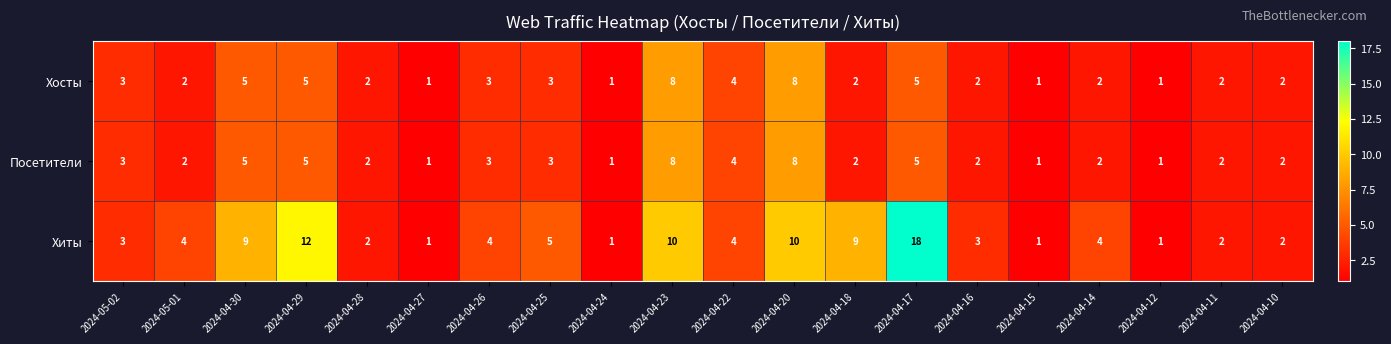

True or false: Хосты has a value of 3 at 2024-04-26.

True